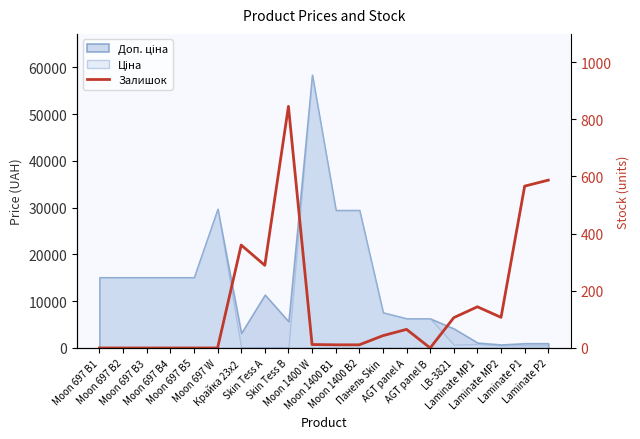

Reading right to left, list all the values displayed in this chart.

Laminate P2=587	Laminate P1=566	Laminate MP2=107	Laminate MP1=144	LB-3821=106	AGT panel B=0	AGT panel A=65	Панель Skin=43	Moon 1400 B2=11	Moon 1400 B1=11	Moon 1400 W=12	Skin Tess B=845	Skin Tess A=289	Крайка 23x2=360	Moon 697 W=0	Moon 697 B5=0	Moon 697 B4=0	Moon 697 B3=0	Moon 697 B2=0	Moon 697 B1=0